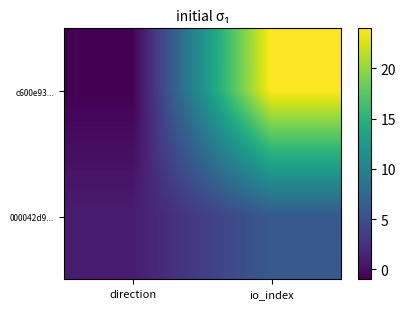

Reading right to left, list all the values displayed in this chart.

c600e93...: io_index=24	direction=-1
000042d9...: io_index=6	direction=1